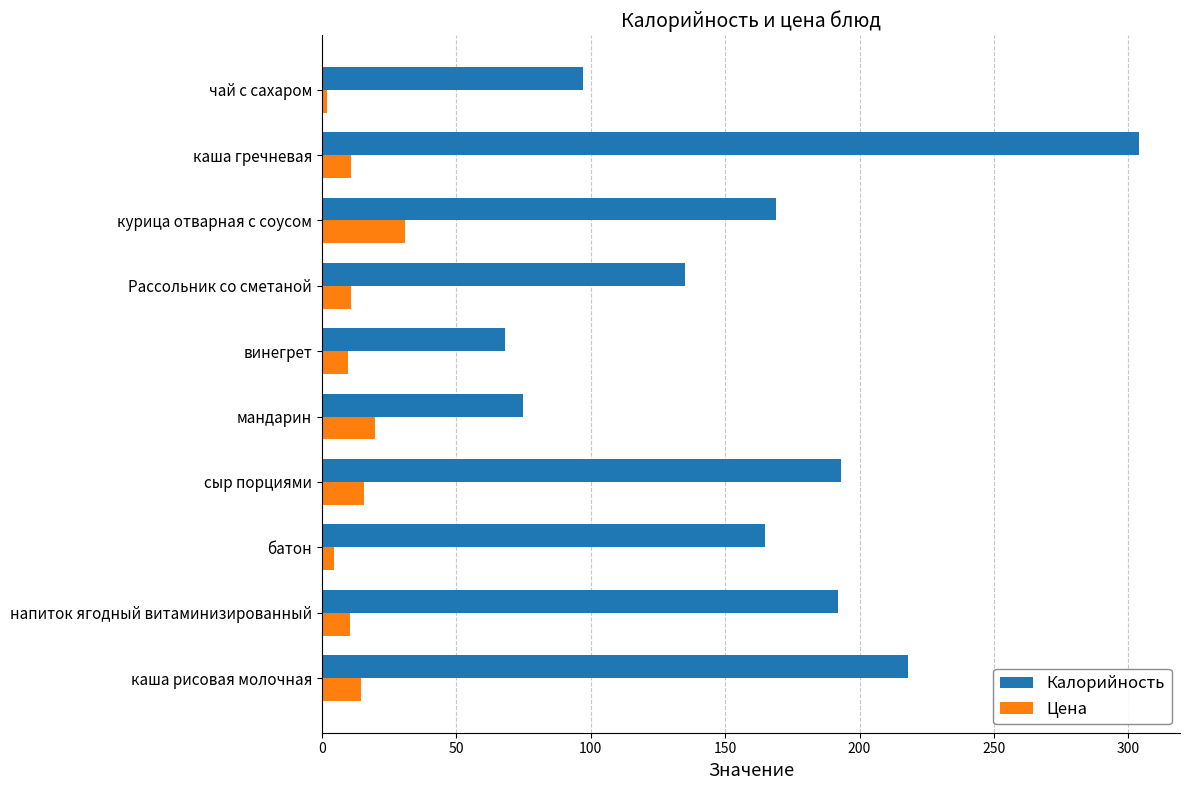

Which series has the widest spread of values?

Калорийность